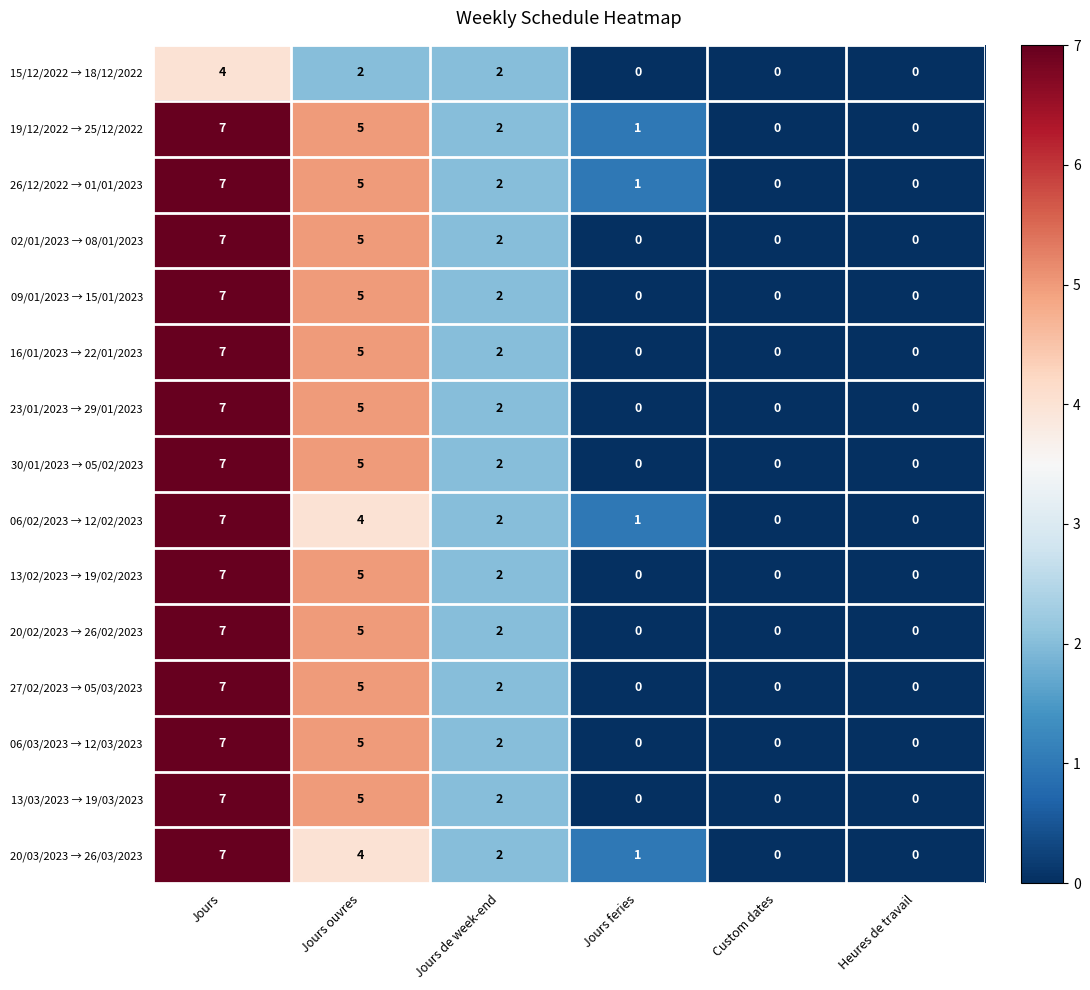

What is the difference between the second highest and minimum values in the 23/01/2023 → 29/01/2023 series?

5